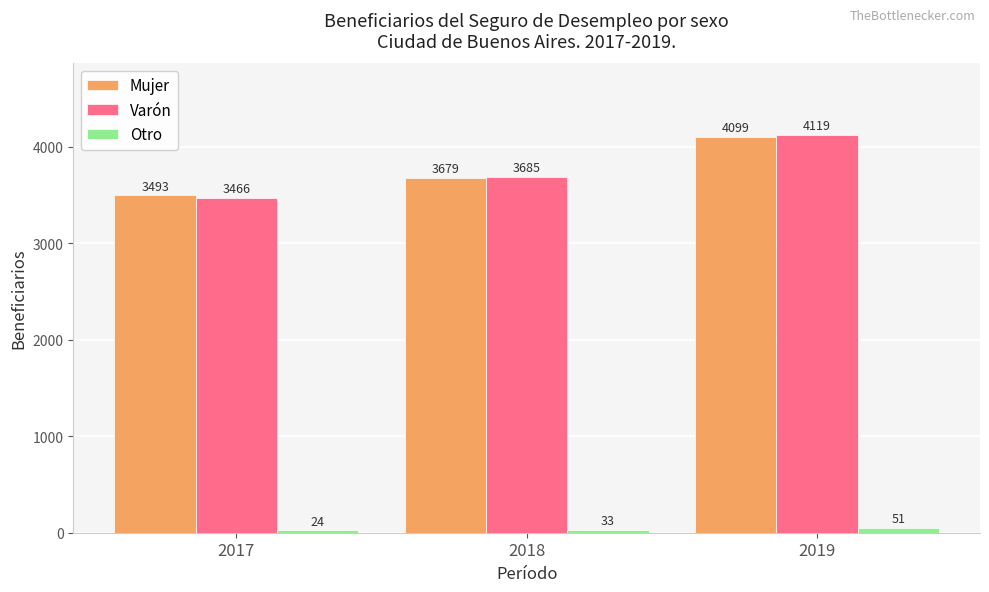

Rank the categories by Varón value from lowest to highest.

2017, 2018, 2019